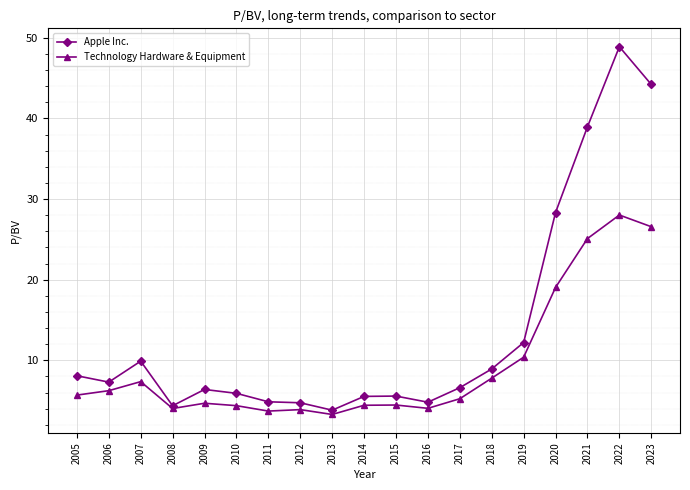

How many values in the Technology Hardware & Equipment series are below 5?

9